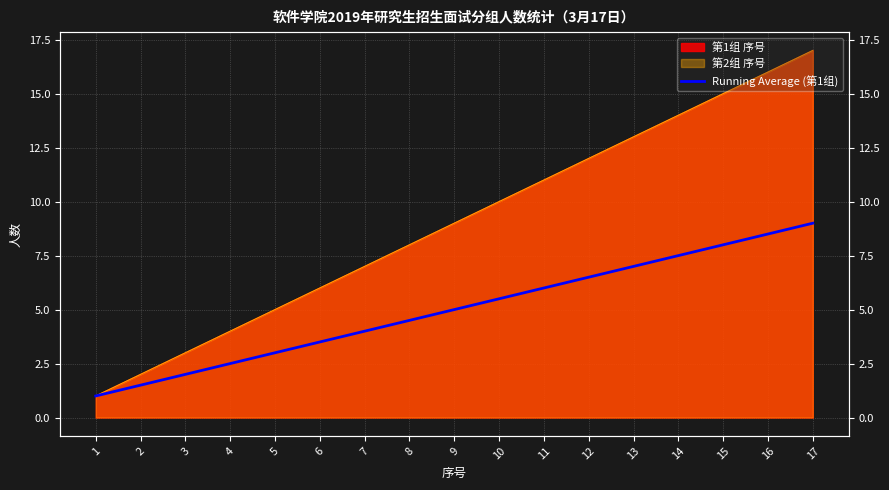

List the labels in order of value, smallest first.

1, 2, 3, 4, 5, 6, 7, 8, 9, 10, 11, 12, 13, 14, 15, 16, 17